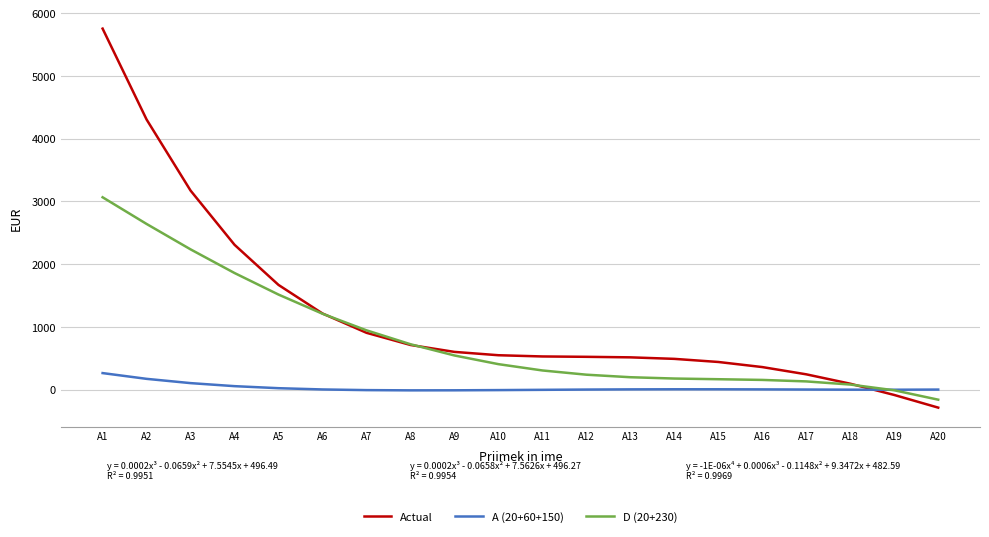

What is the sum of the D (20+230) values at A6 and A16?

1362.9